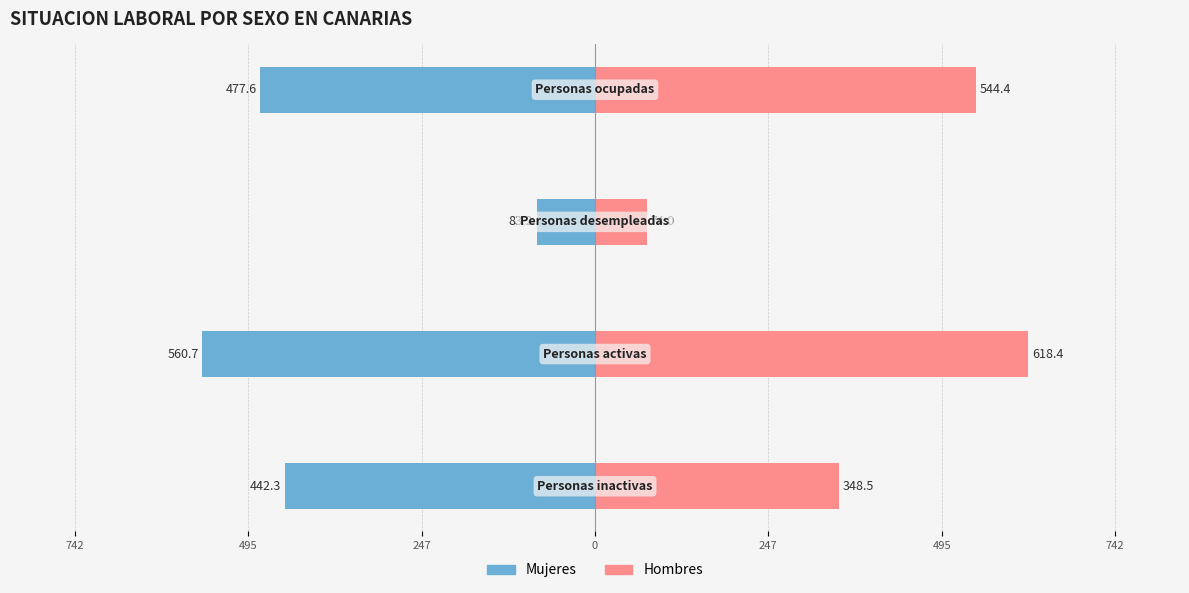

Reading left to right, transcribe all the data shown in this chart.

Mujeres: -442.3	-560.7	-83.2	-477.6
Hombres: 348.5	618.4	74.0	544.4